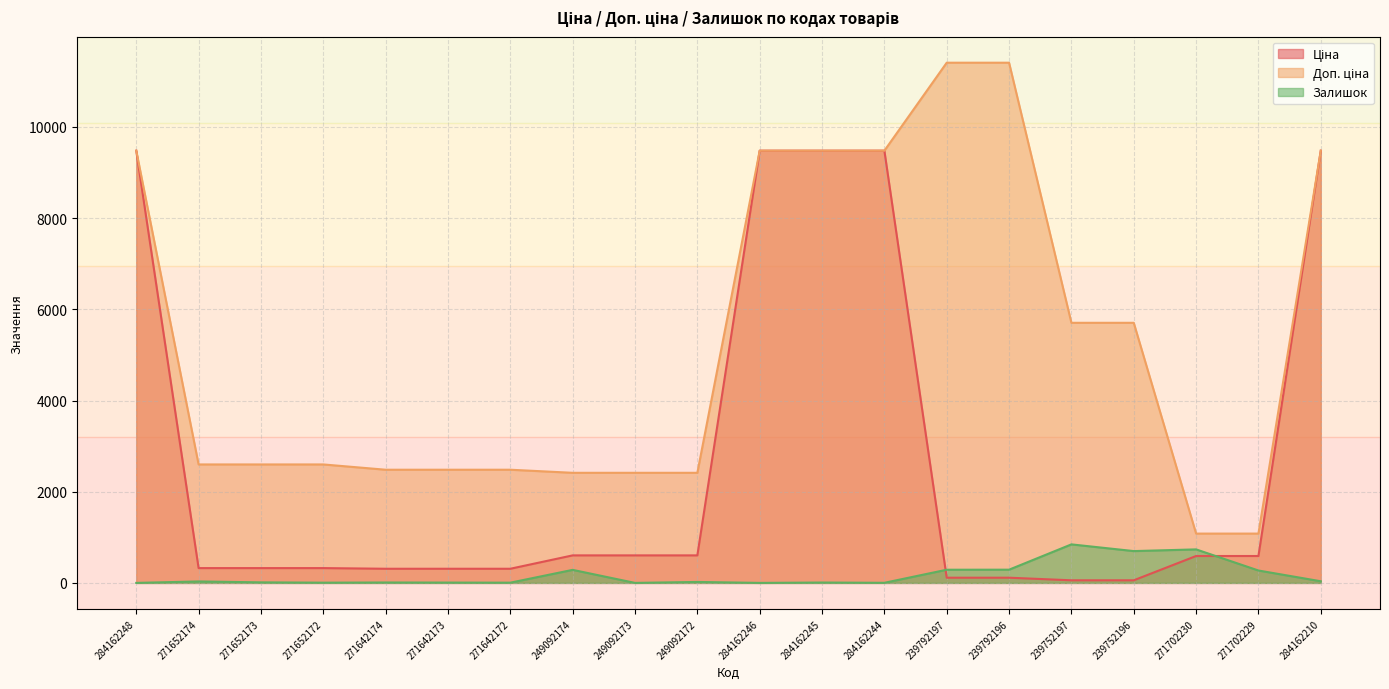

The value of Ціна at 239752196 is 39.0. True or false?

False